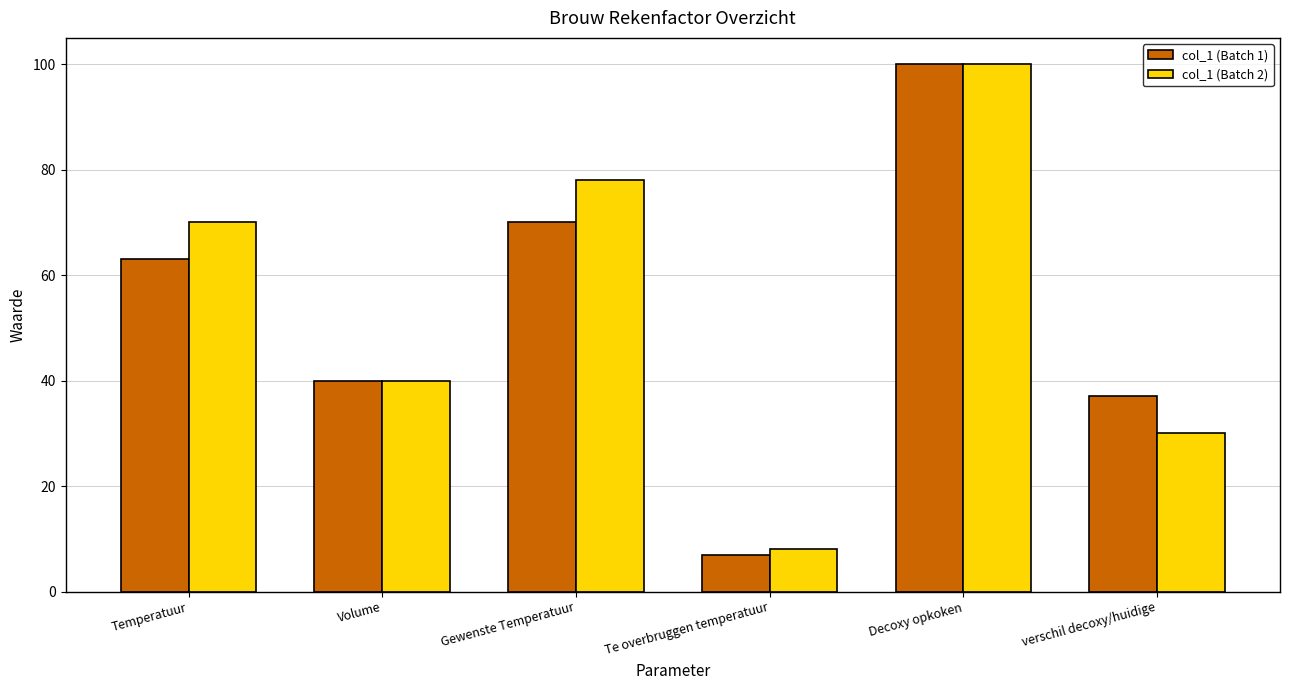

Which series has the widest spread of values?

col_1 (Batch 1)